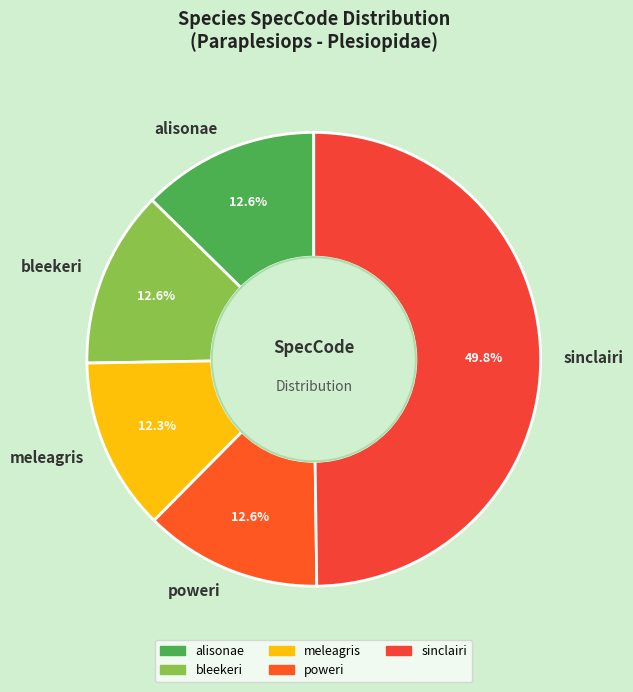

What is the largest slice in the pie chart?

sinclairi